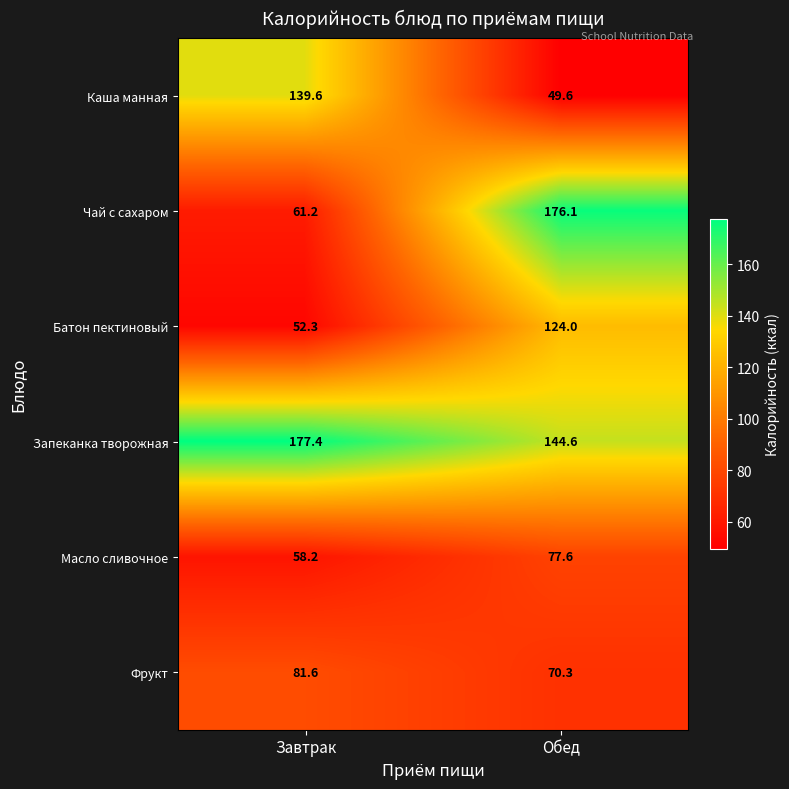

Is it true that Масло сливочное equals 38.9 at Завтрак?

False